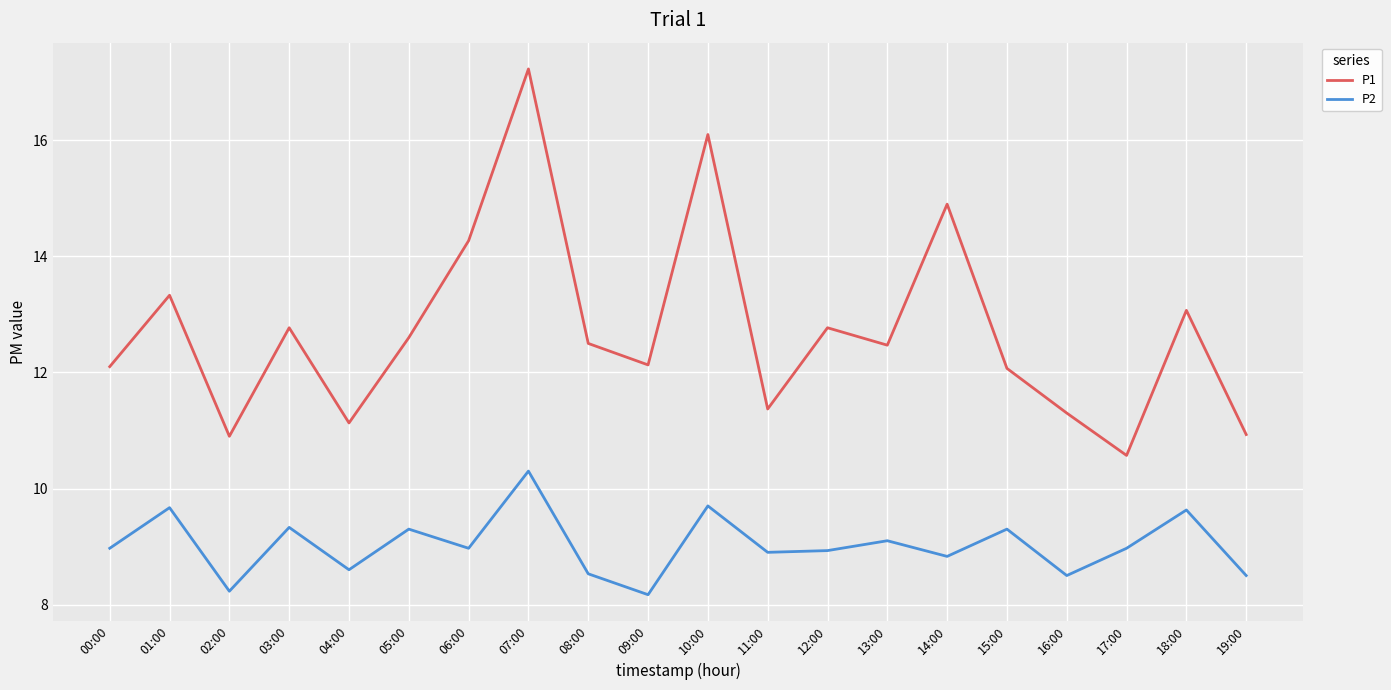

How many lines are shown in the chart?

2